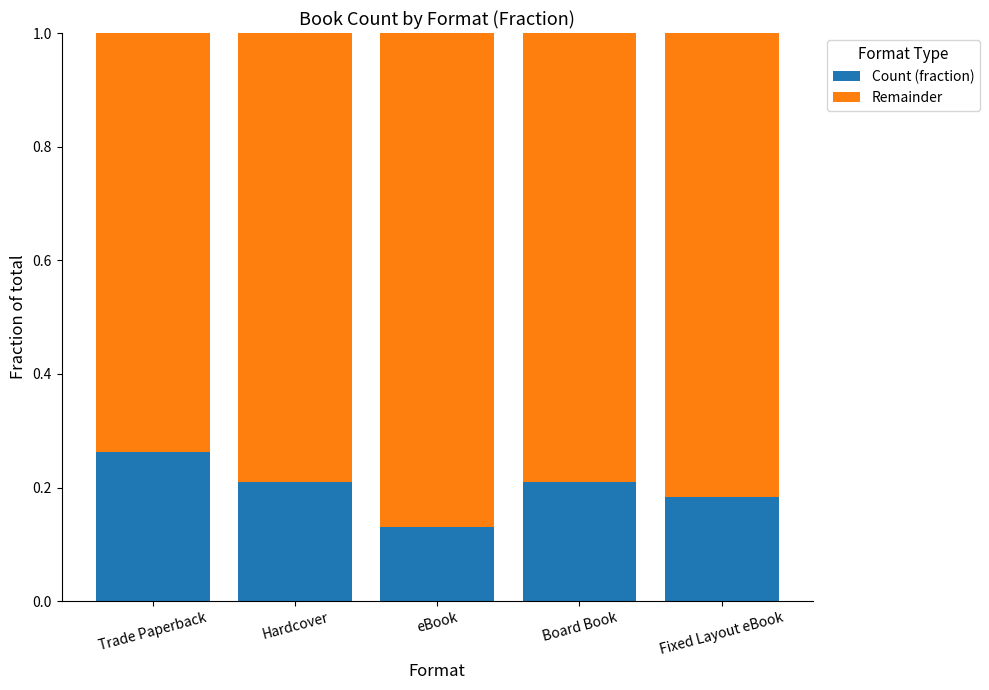

At which label is Count (fraction) closest to 0?

eBook